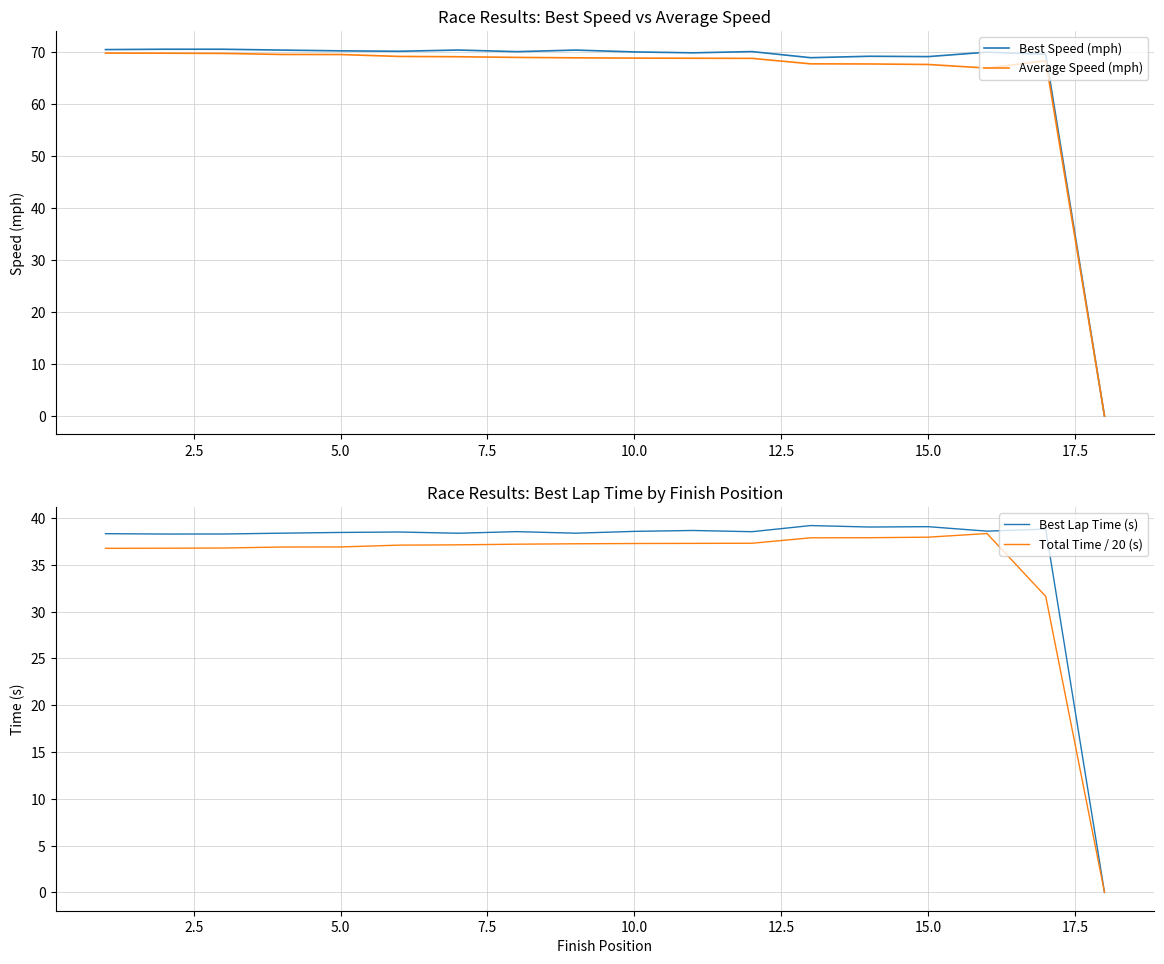

True or false: Average Speed (mph) and Total Time / 20 (s) intersect in this chart.

False